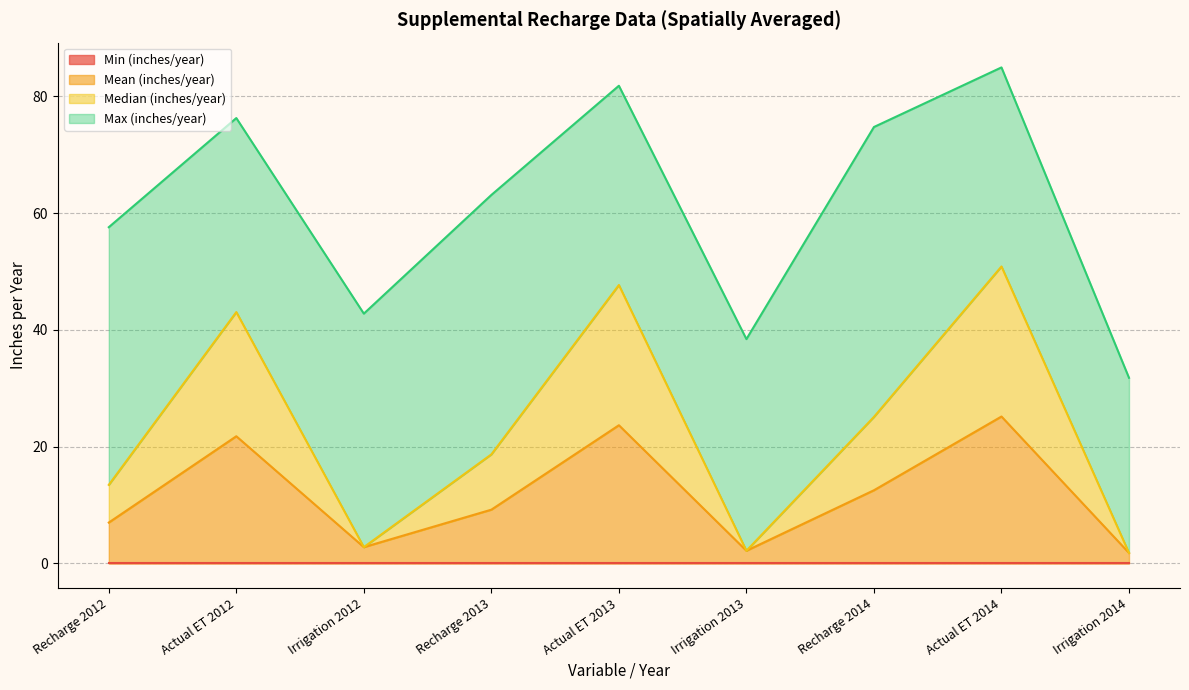

How many lines are shown in the chart?

4